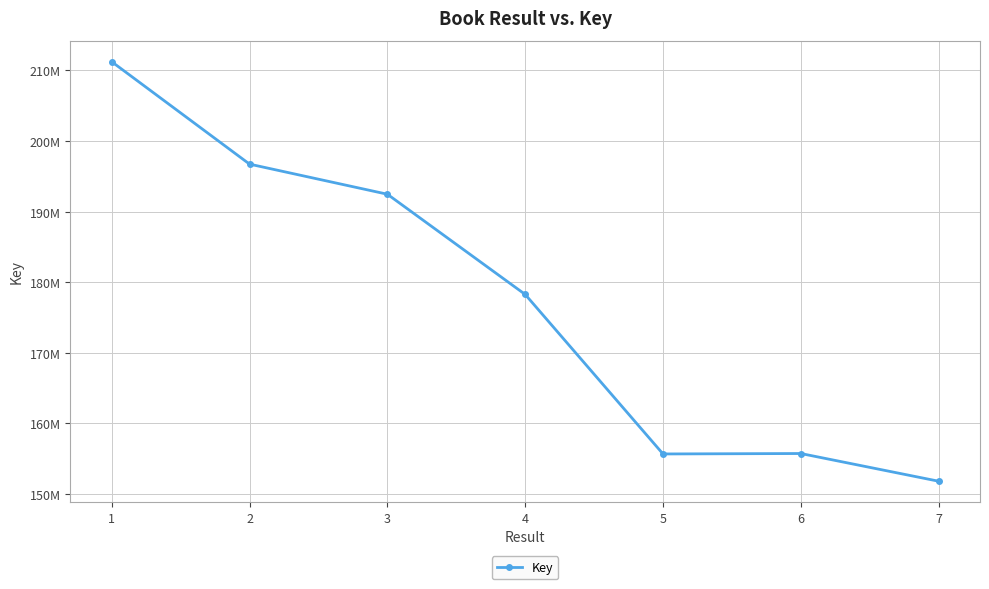

Does the chart have visible grid lines?

Yes